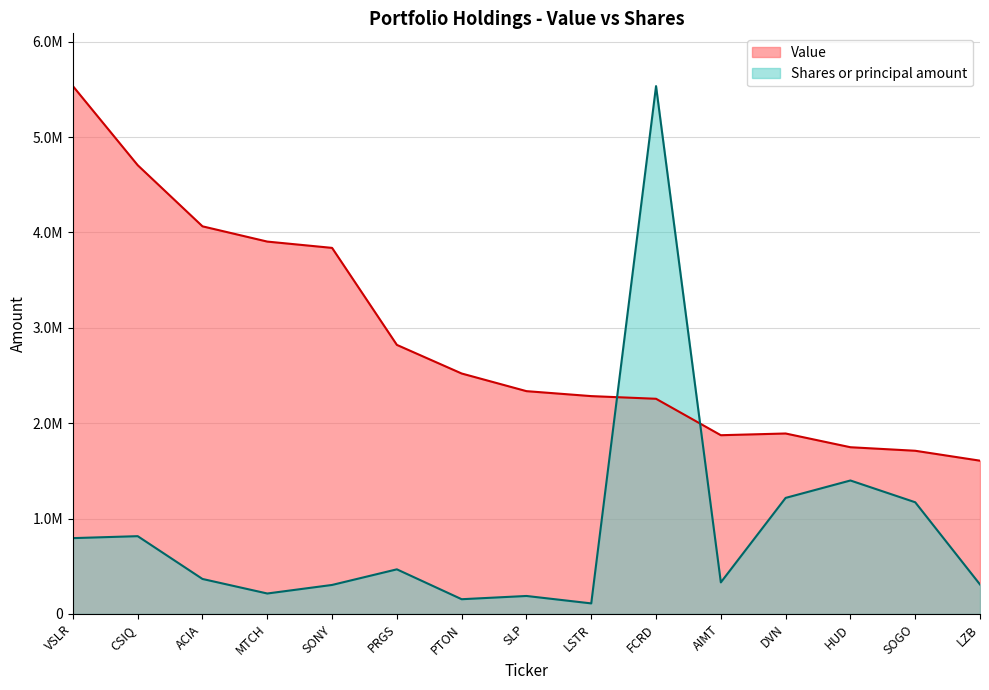

What are all the series names shown in the legend?

Value, Shares or principal amount